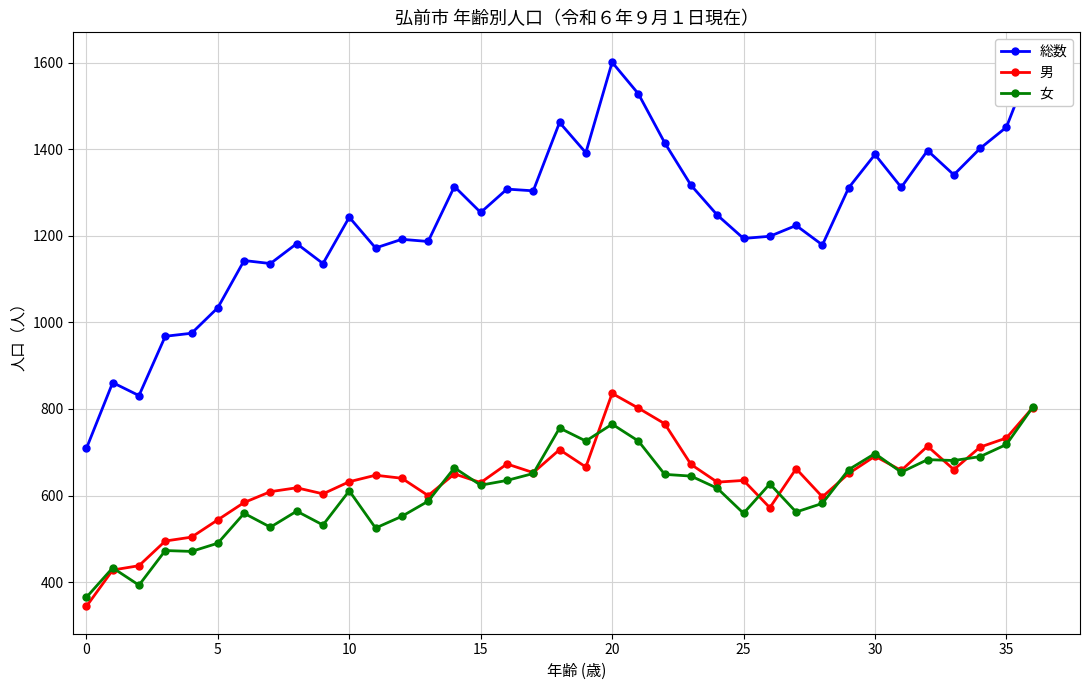

What is the difference between the 男 values at 20 and 16?

163